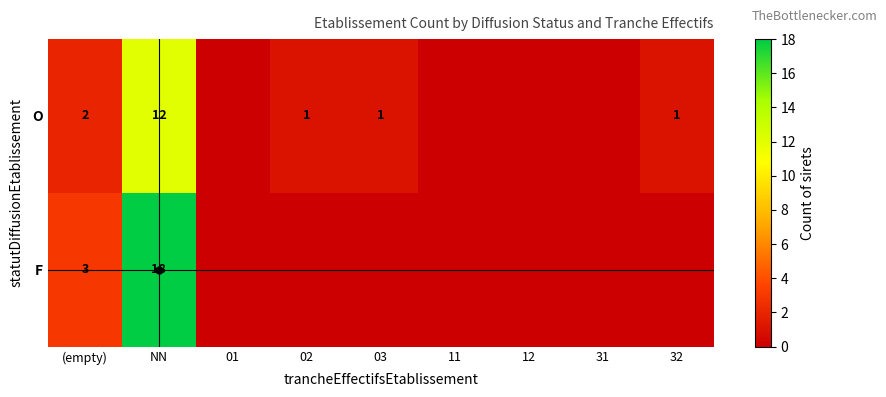

At how many categories does at least one series exceed 13?

1